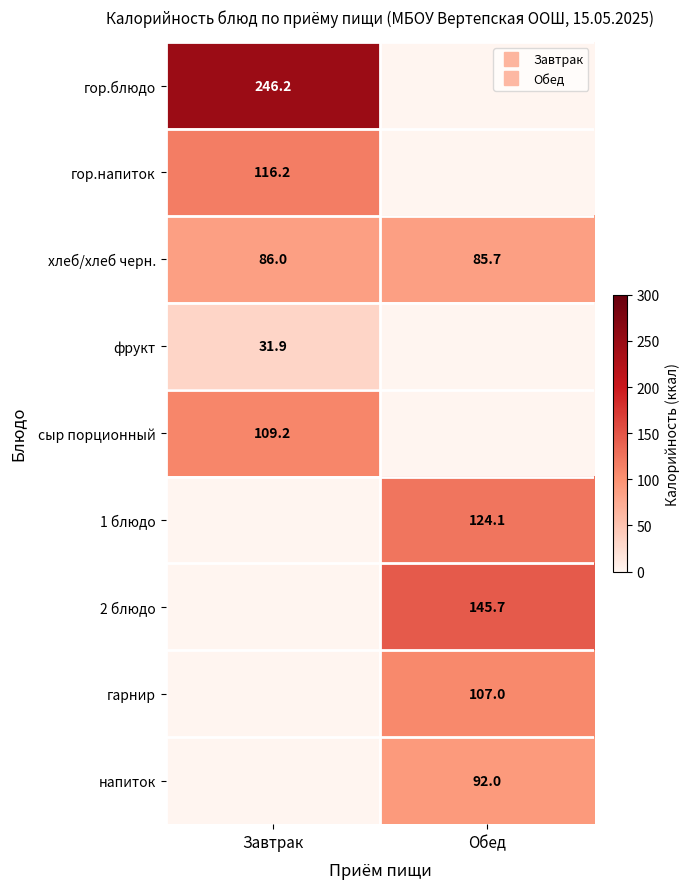

What is the difference between the maximum and minimum values in the гор.напиток series?

116.2